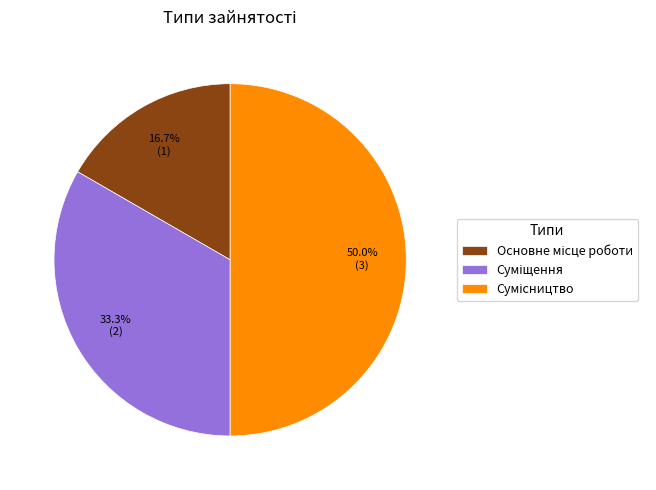

What is the largest slice in the pie chart?

Сумісництво